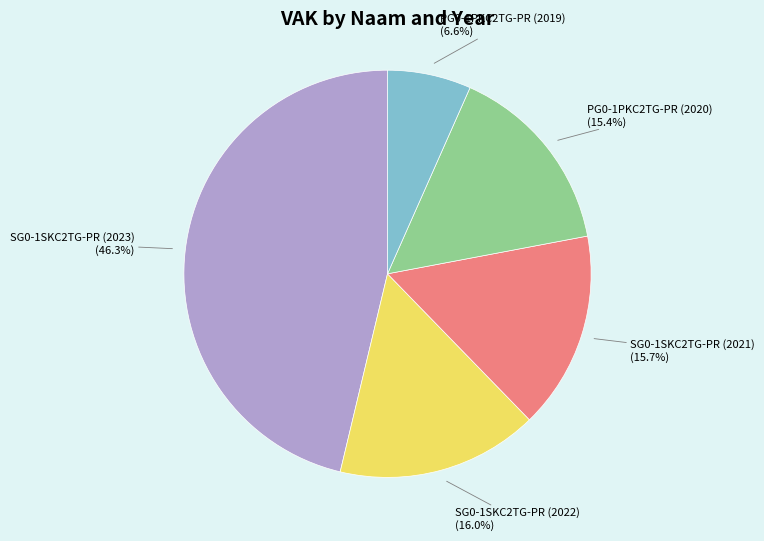

To the nearest percent, what is the difference between the largest and smallest slice percentages?

40%